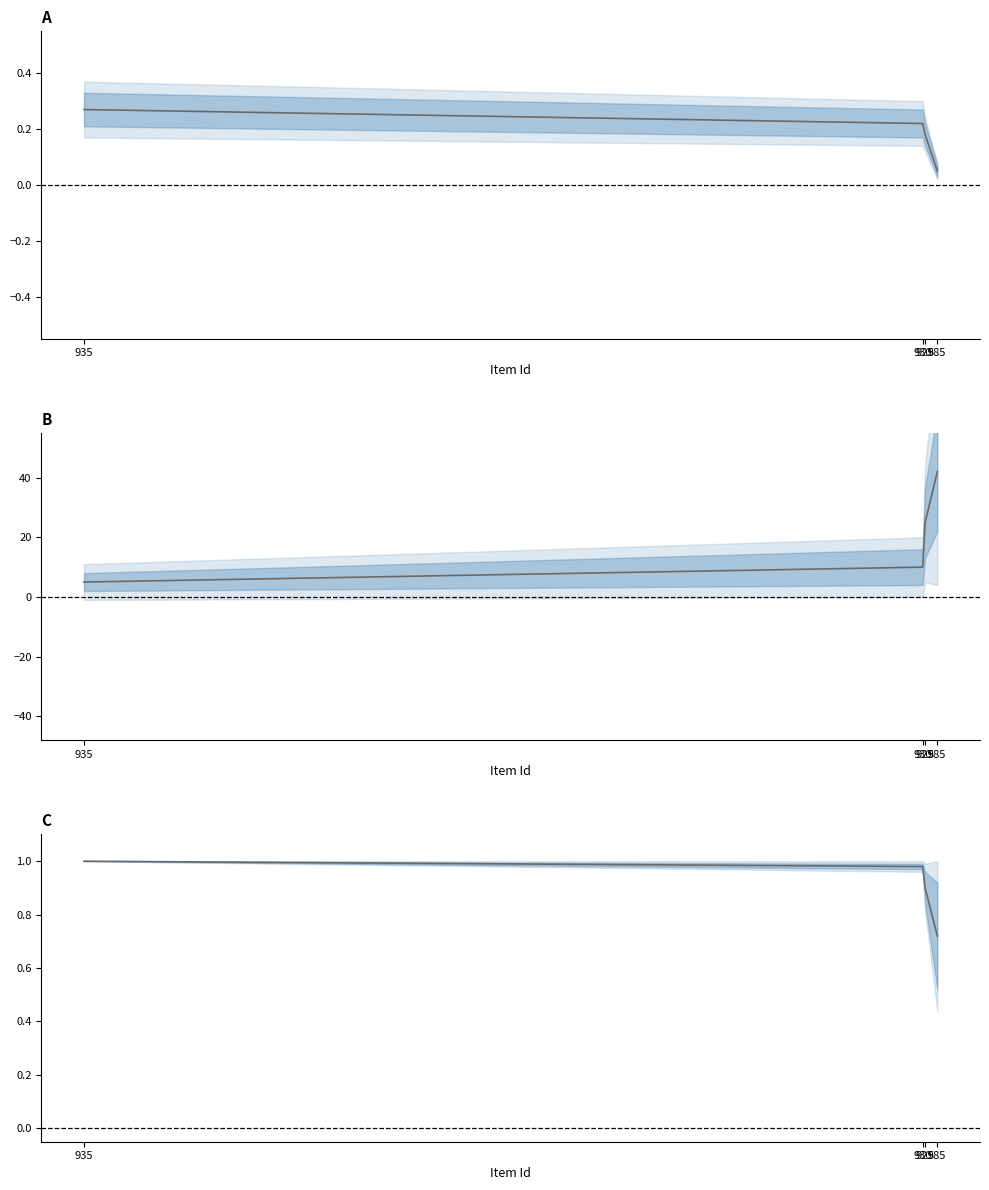

How many distinct data groups are displayed?

3